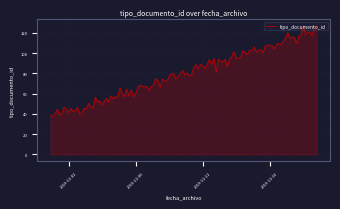

What is the maximum value shown in the chart?

127.3